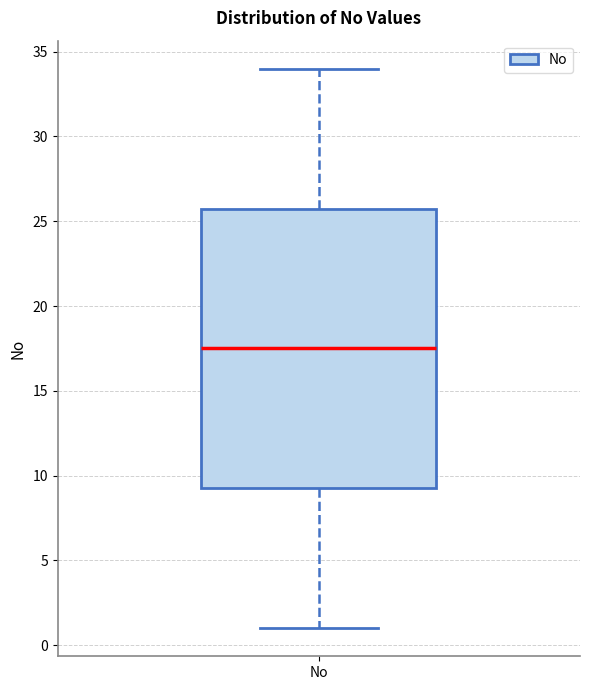

Read this box plot against the y-axis: the position of the median line, the range covered by the box, and the ends of both whiskers. The values are not printed on the chart, so give them approximately, as read against the axis.

median 17.5, box 9.5 to 26.0, whiskers 1.0 to 34.0